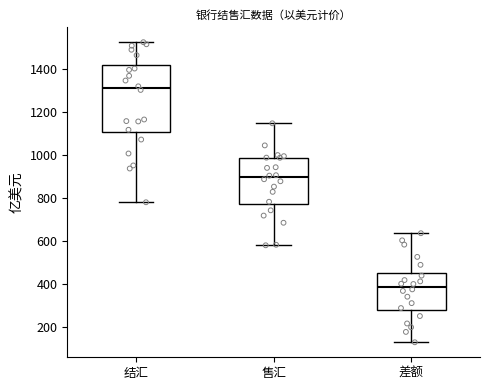

Reading left to right, read every box against the y-axis: the position of its median line, the range the box covers, and the ends of its whiskers. The values are not printed on the chart, so give them approximately, as read against the axis.

结汇: median 1300, box 1100 to 1420, whiskers 780 to 1520
售汇: median 900, box 780 to 980, whiskers 580 to 1140
差额: median 380, box 280 to 460, whiskers 120 to 640